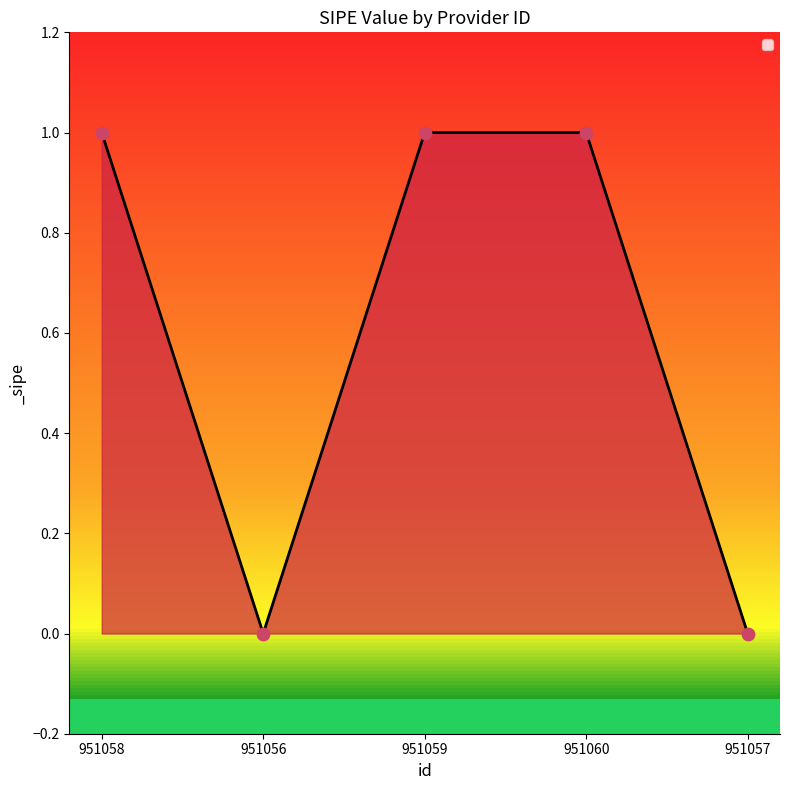

What is the change in value from 951058 to 951057?

-1